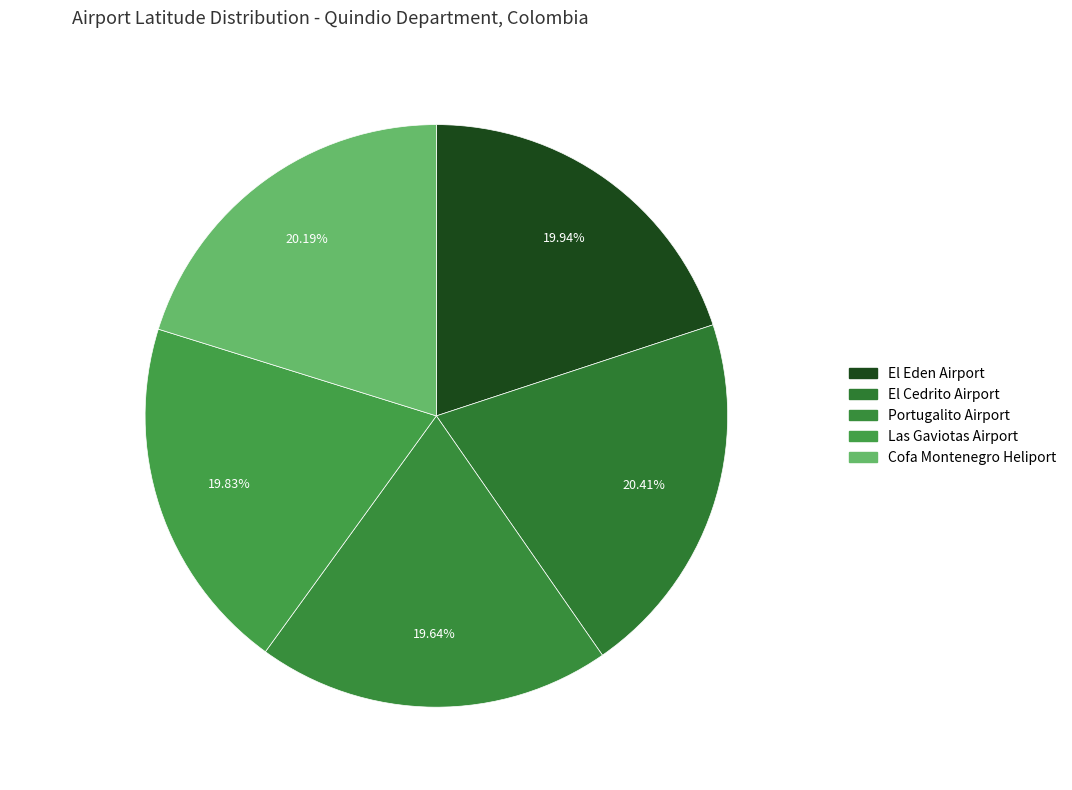

What percentage is NOT represented by Portugalito Airport?

80.4%